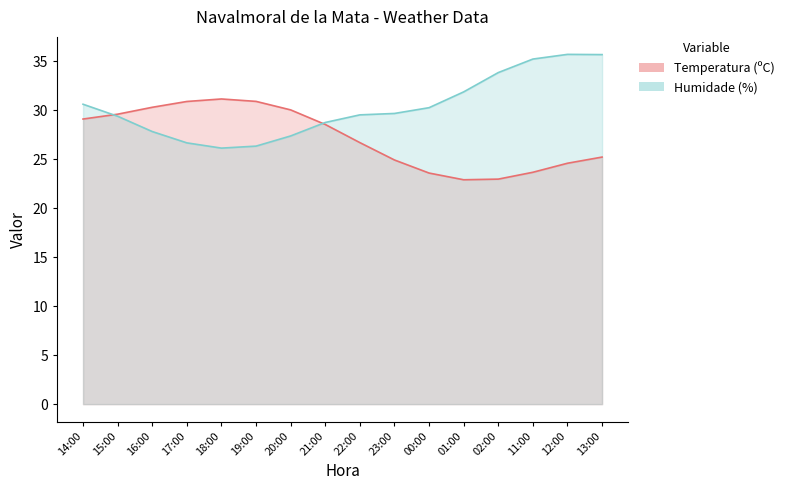

What is the label of the 7th point from the left?

20:00